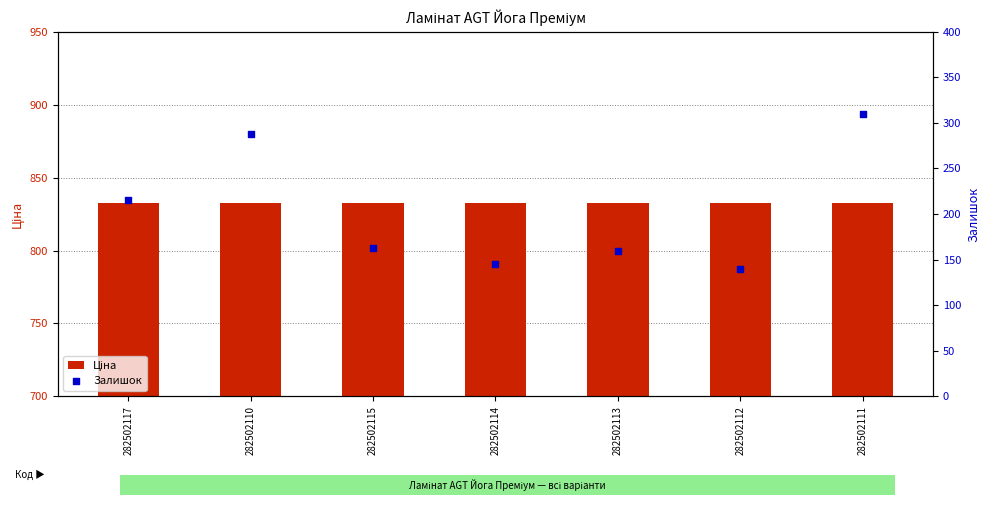

Which series has the largest total across all categories?

Ціна